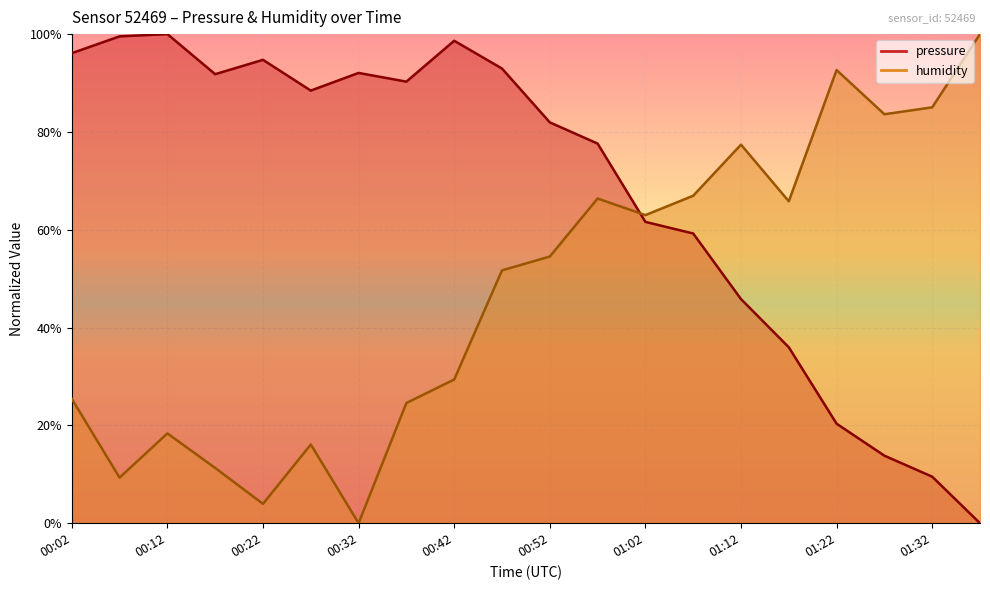

Rank the series at 01:22 from lowest to highest value.

pressure, humidity